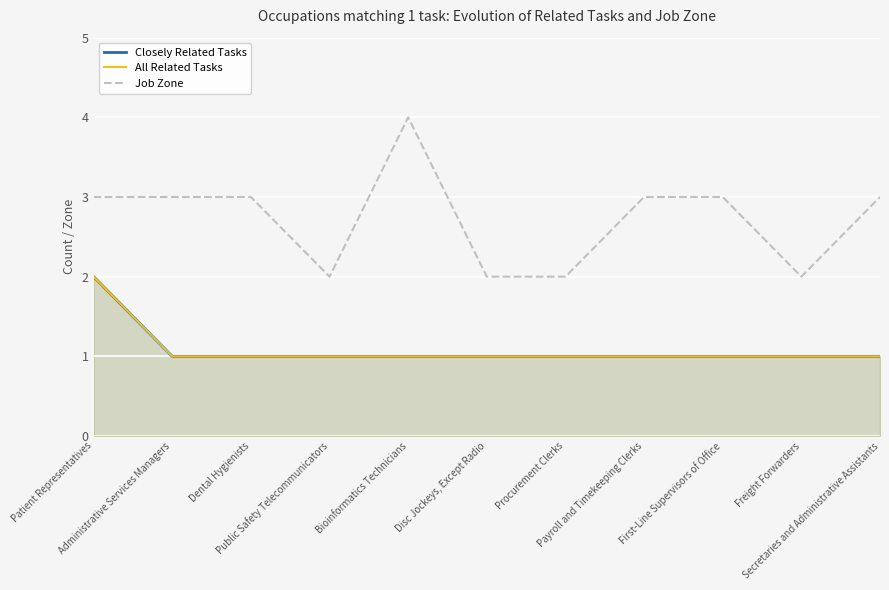

Reading right to left, what are all the values shown in this chart?

Closely Related Tasks: 1	1	1	1	1	1	1	1	1	1	2
All Related Tasks: 1	1	1	1	1	1	1	1	1	1	2
Job Zone: 3	2	3	3	2	2	4	2	3	3	3